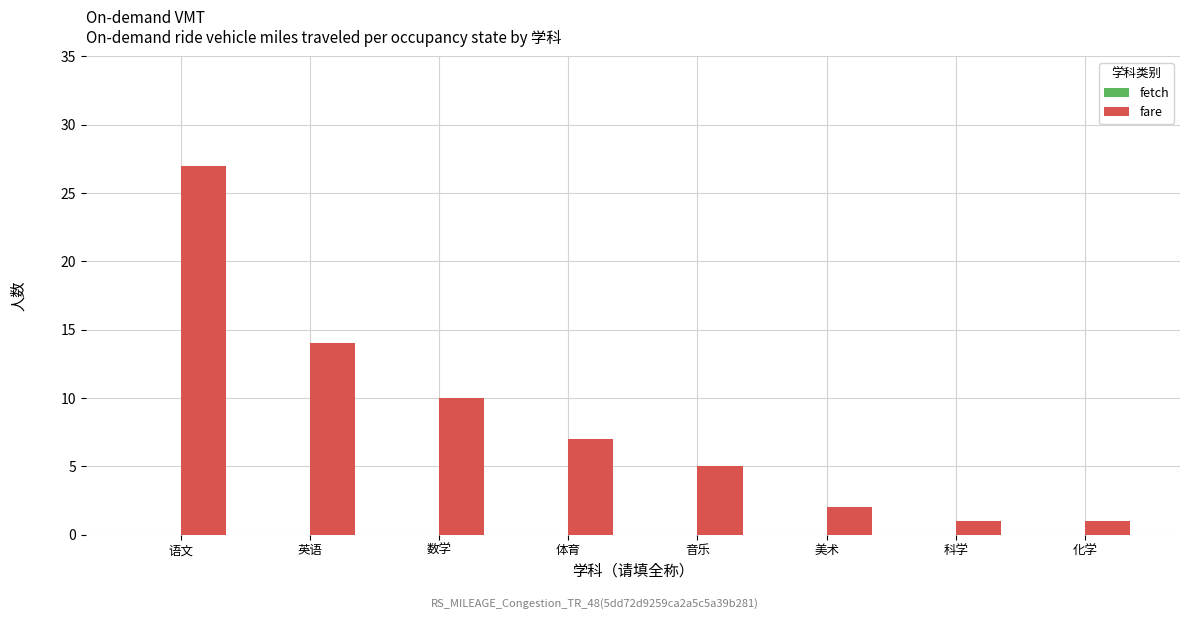

What is the maximum value shown in the chart?

27